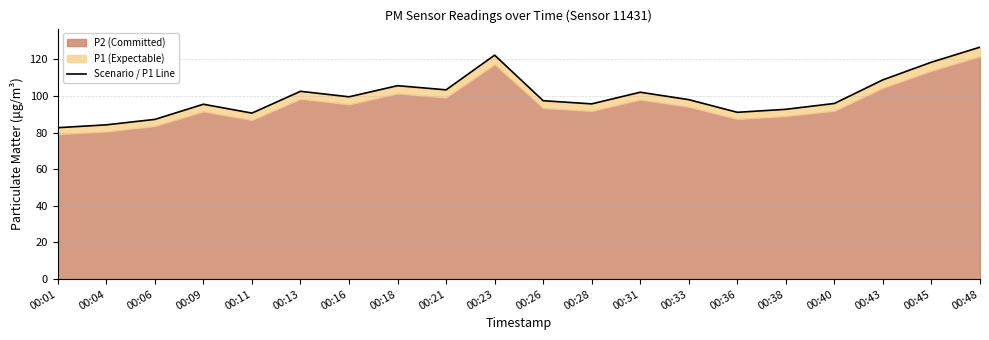

Reading left to right, list all the values displayed in this chart.

82.7	84.2	87.2	95.5	90.6	102.5	99.5	105.6	103.3	122.3	97.4	95.7	102.0	98.0	91.1	92.7	95.9	108.8	118.4	126.6